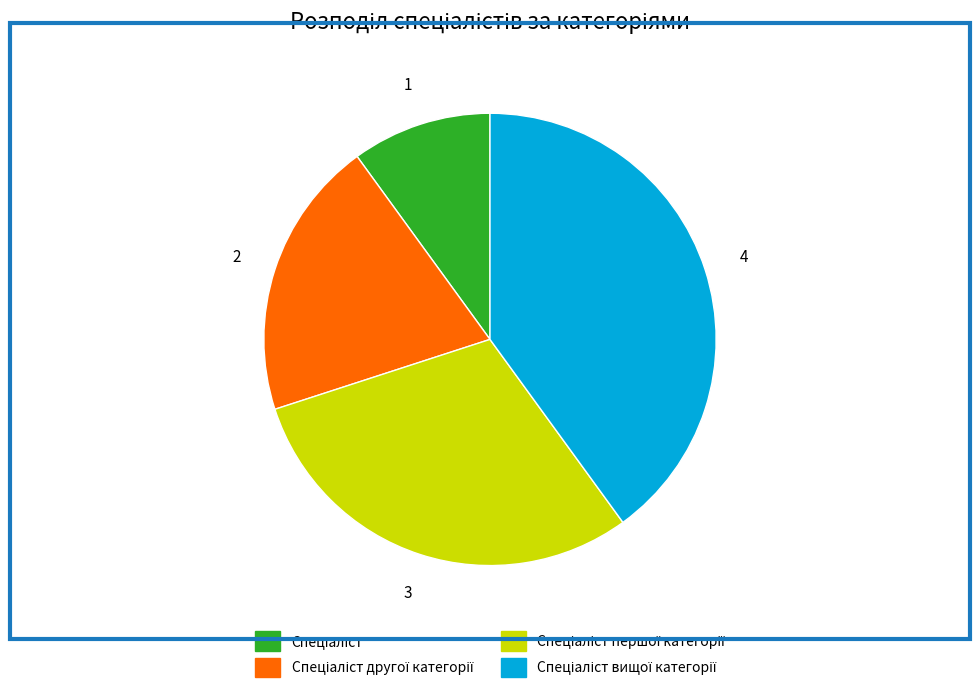

Does any single category account for the majority?

No